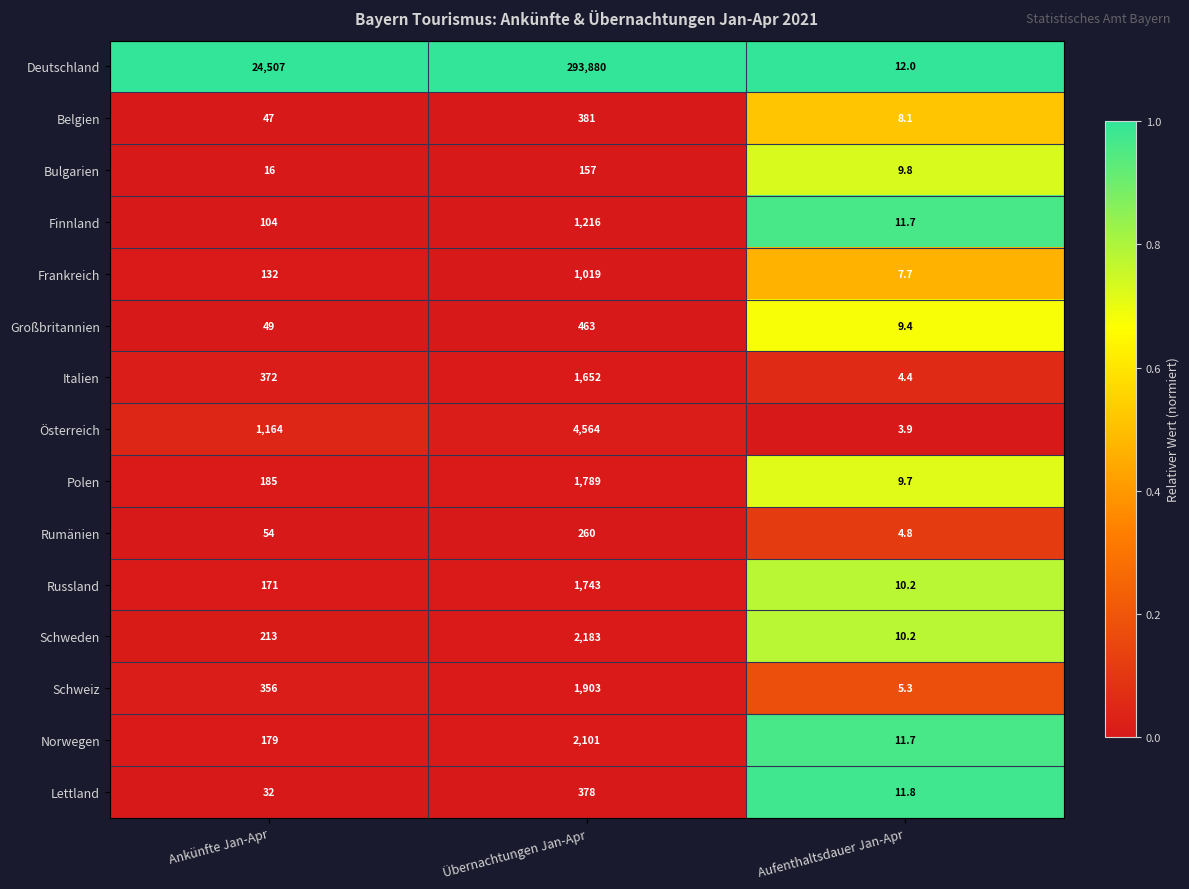

Between Ankünfte Jan-Apr and Aufenthaltsdauer Jan-Apr, which series saw the biggest shift?

Deutschland